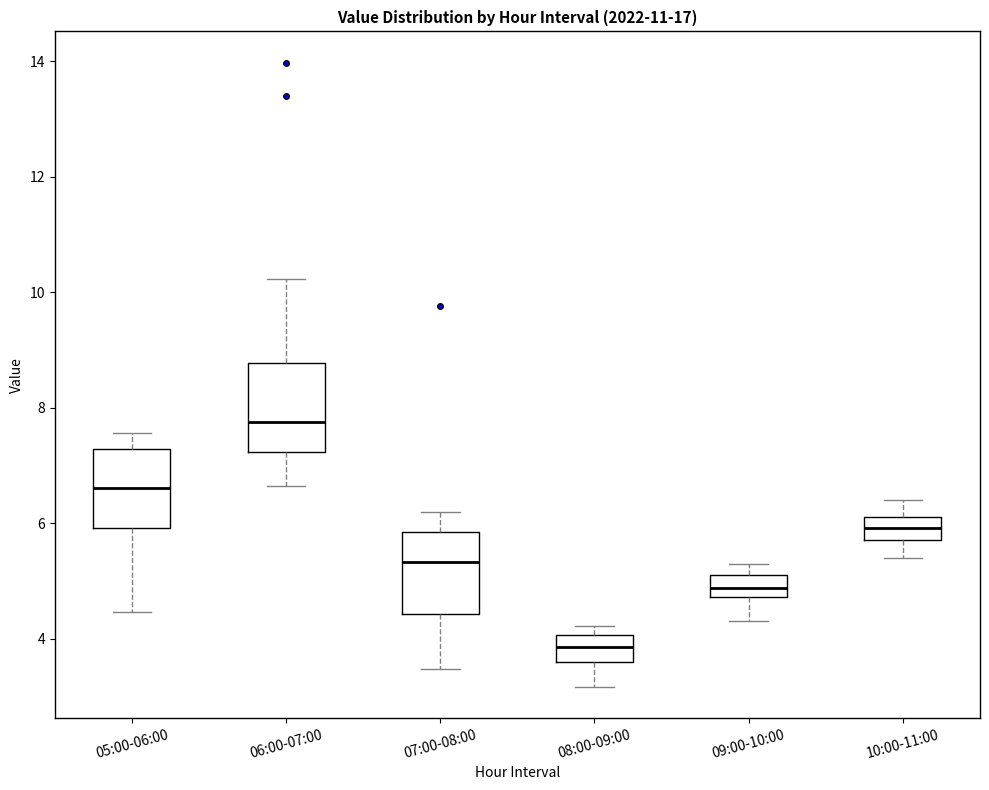

Where does the lower whisker of the box for 09:00-10:00 end on the y-axis? The values are not printed on the chart, so give them approximately, as read against the axis.

4.4